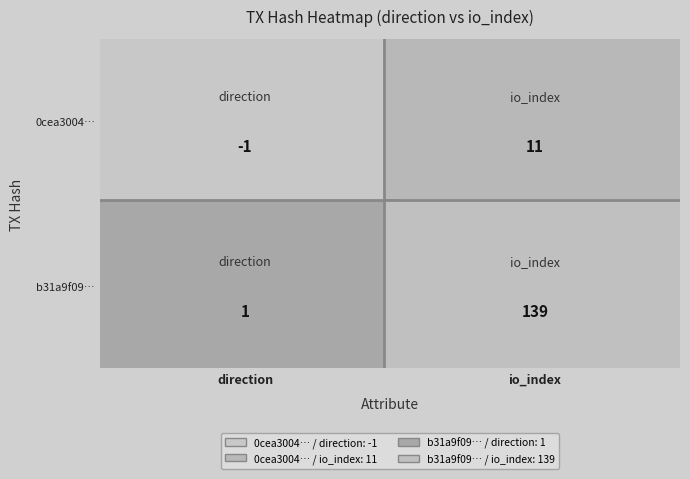

What is the difference between the 0cea300487122f5c05d61ddb05fa0a7af07a6b9 values at 1 and 0?

12